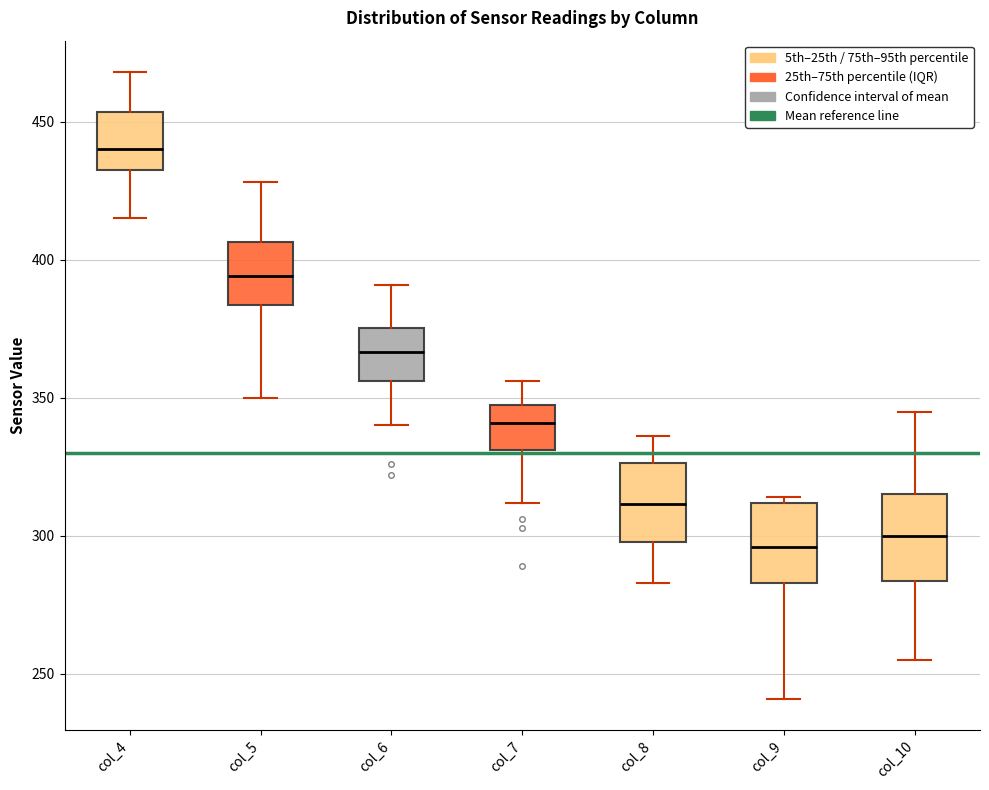

Reading left to right, transcribe this box plot: for each box, give where its median line is, the range the box spans, and where its two whiskers end, as read against the y-axis. The values are not printed on the chart, so give them approximately, as read against the axis.

col_4: median 440, box 435 to 455, whiskers 415 to 470
col_5: median 395, box 385 to 405, whiskers 350 to 430
col_6: median 365, box 355 to 375, whiskers 340 to 390
col_7: median 340, box 330 to 350, whiskers 310 to 355
col_8: median 310, box 300 to 325, whiskers 285 to 335
col_9: median 295, box 285 to 310, whiskers 240 to 315
col_10: median 300, box 285 to 315, whiskers 255 to 345